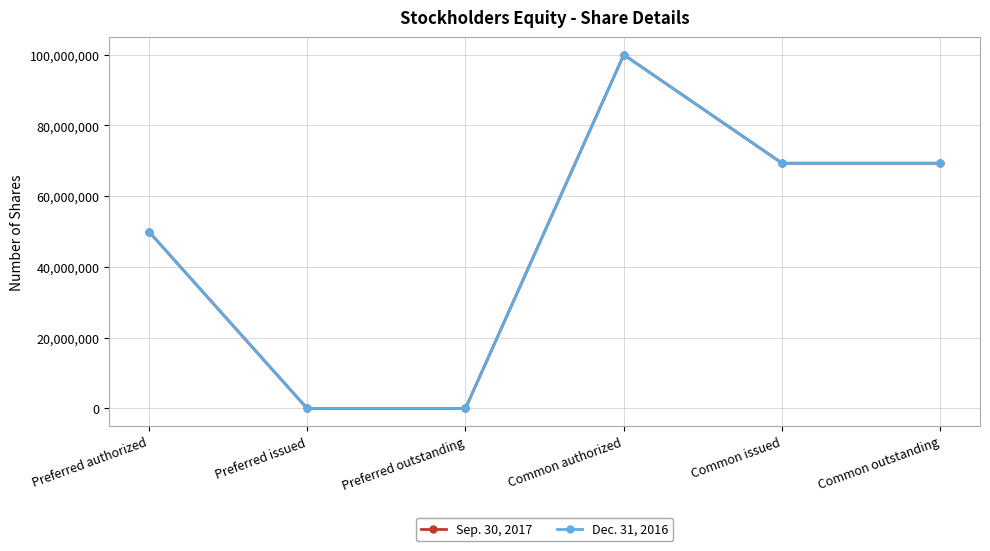

What is the highest value of the Dec. 31, 2016 series?

100000000